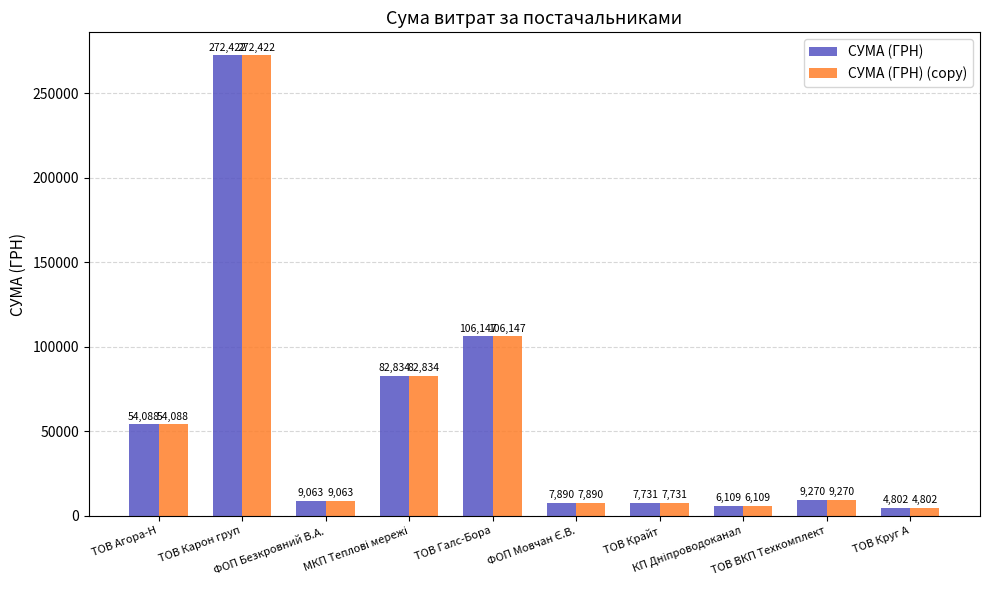

What is the maximum value shown in the chart?

272422.2